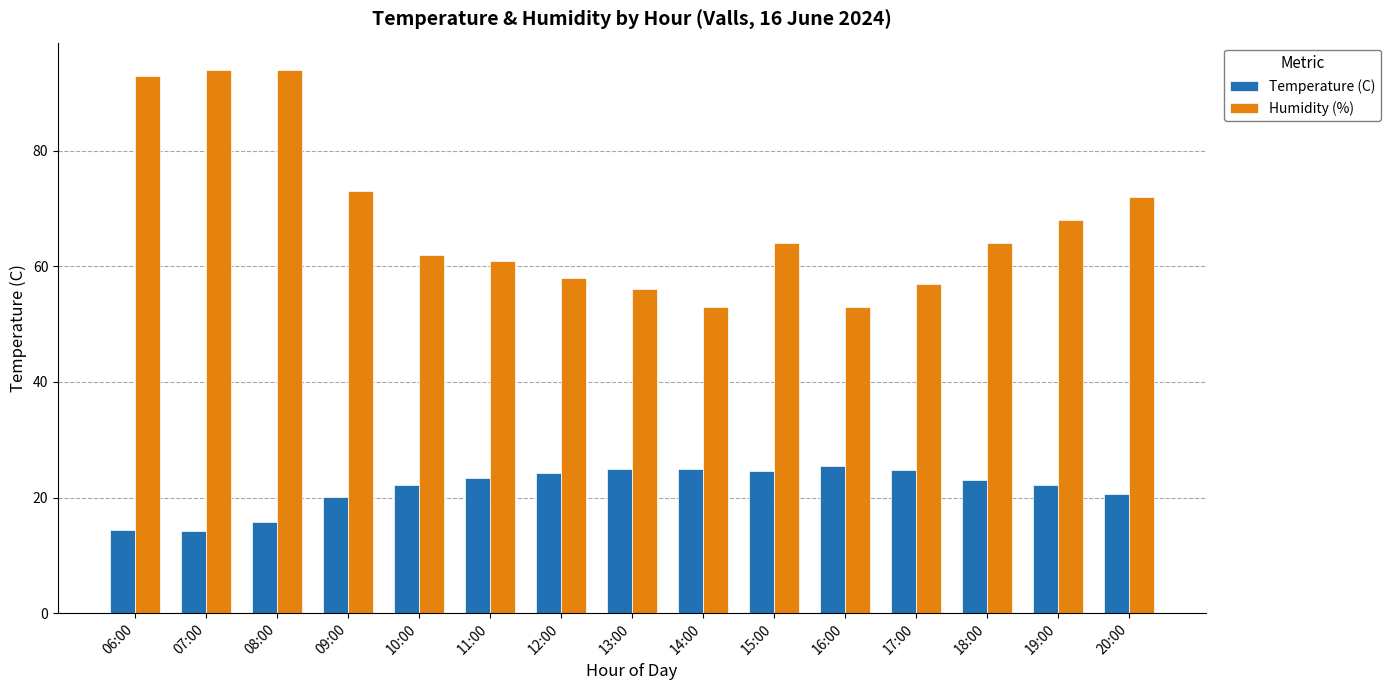

What are all the series names shown in the legend?

Temperature (C), Humidity (%)